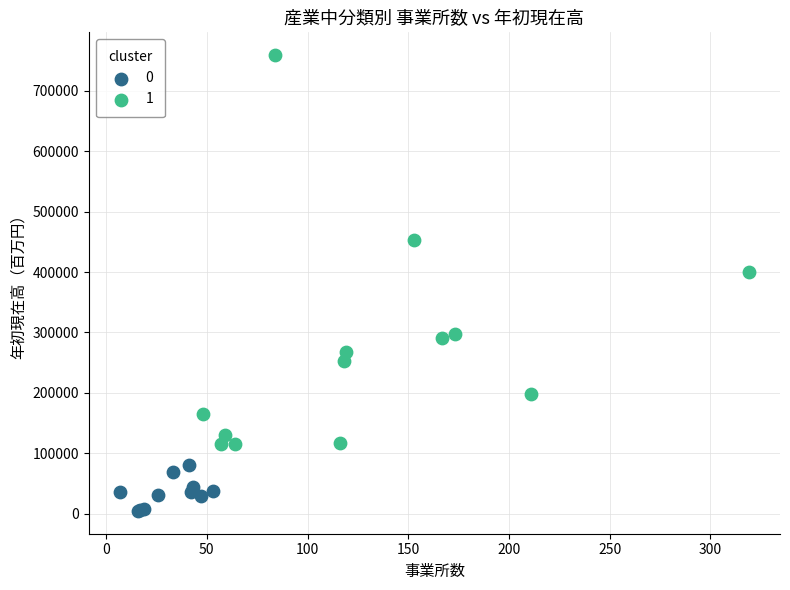

What are all the series names shown in the legend?

0, 1